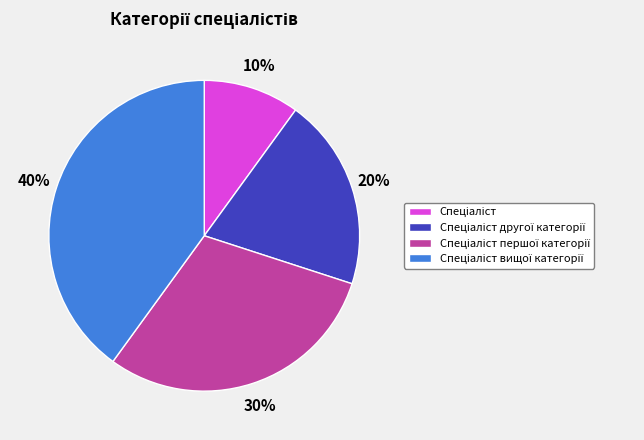

Is there any slice that represents more than half of the pie?

No